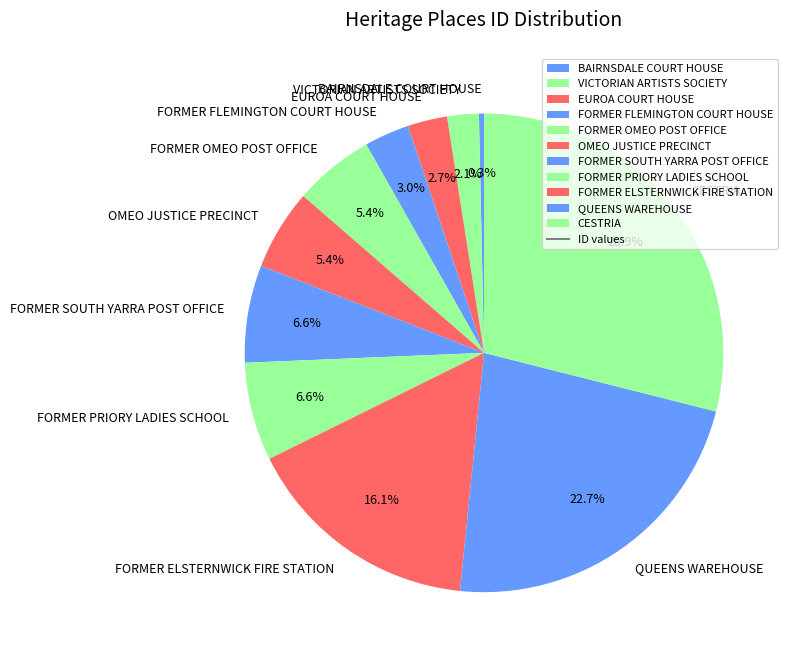

Between VICTORIAN ARTISTS SOCIETY and FORMER PRIORY LADIES SCHOOL, which is larger?

FORMER PRIORY LADIES SCHOOL